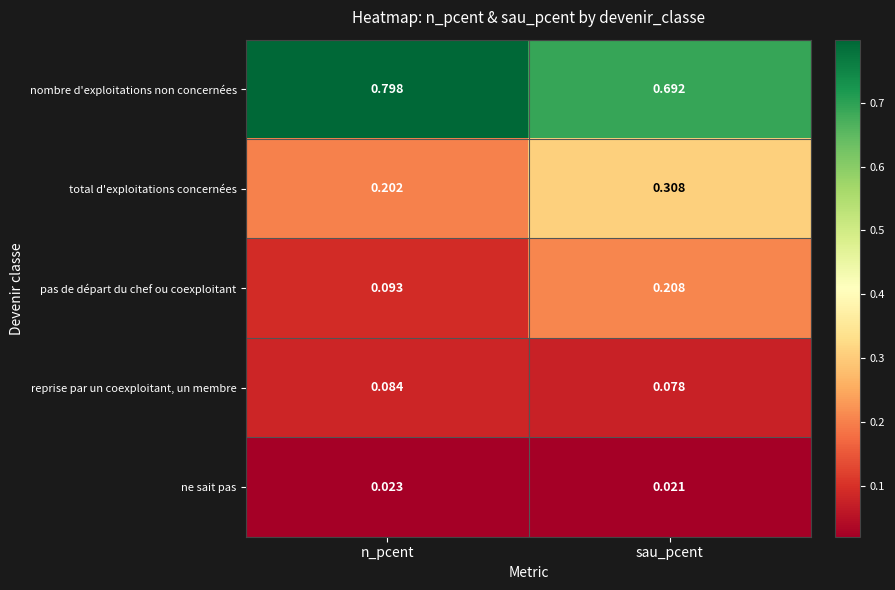

Between n_pcent and sau_pcent, which series saw the biggest shift?

pas de départ du chef ou coexploitant